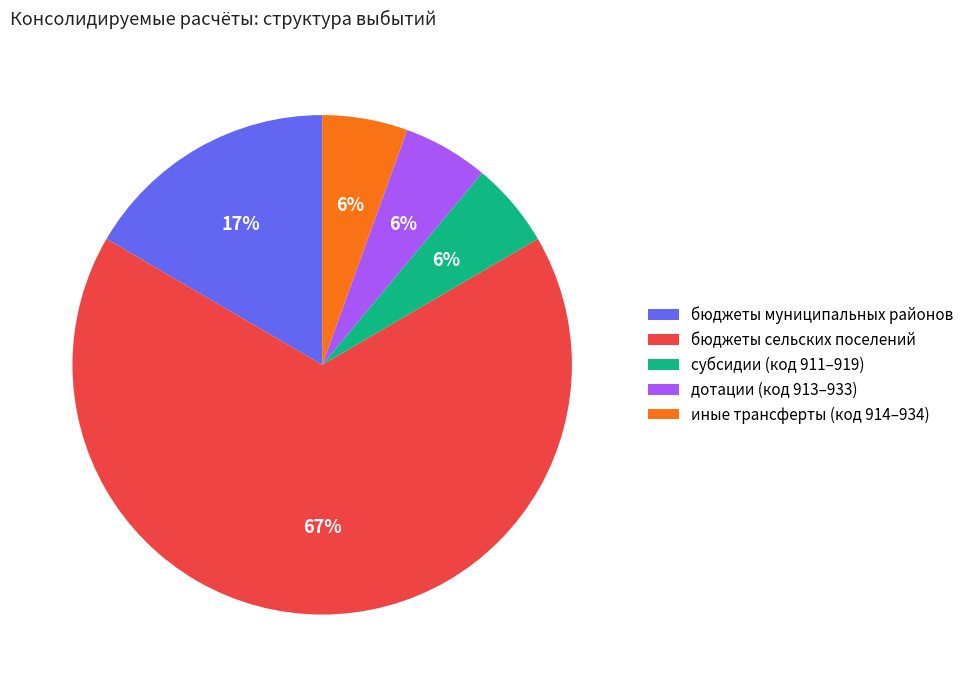

Approximately how many times larger is the value at субсидии (код 911–919) compared to иные трансферты (код 914–934)?

1.0